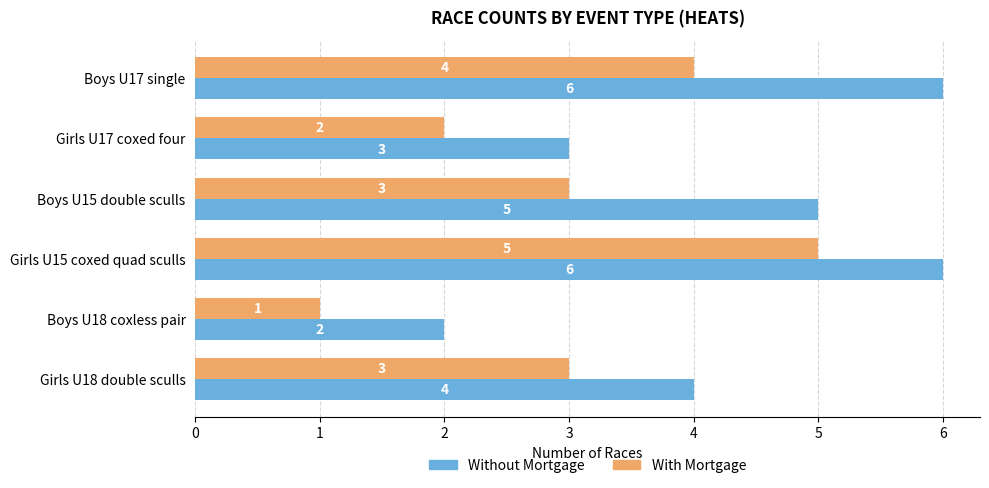

Which series has the largest range (max minus min)?

Without Mortgage